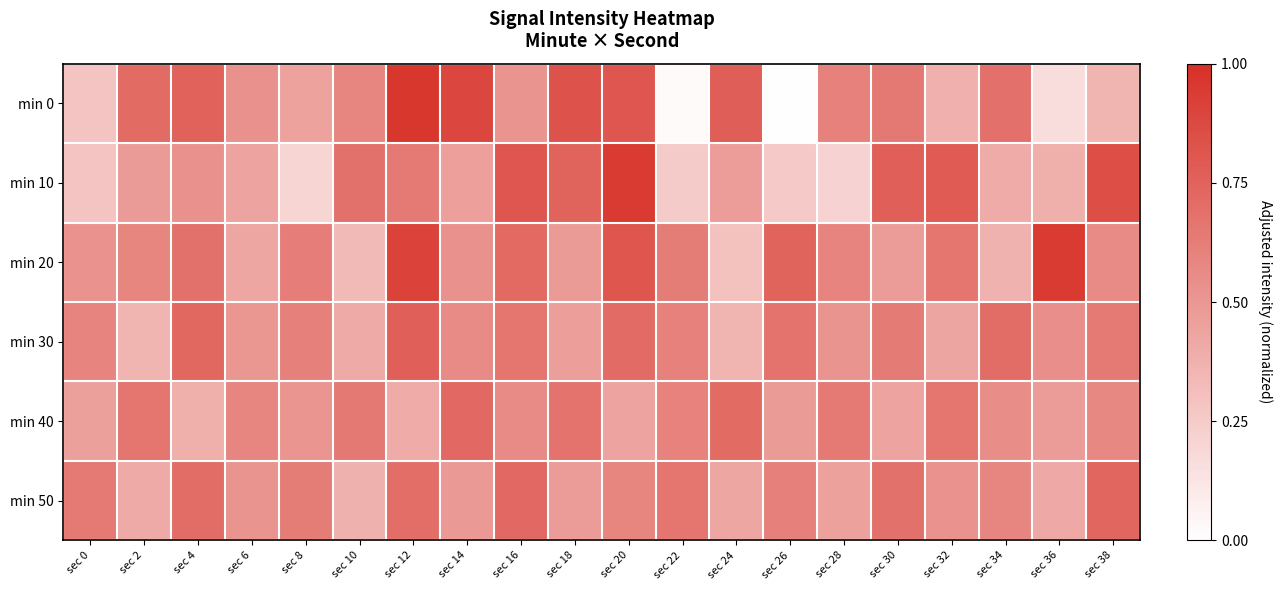

At sec 14, list the series in order from smallest to largest.

min 10, min 50, min 20, min 30, min 40, min 0